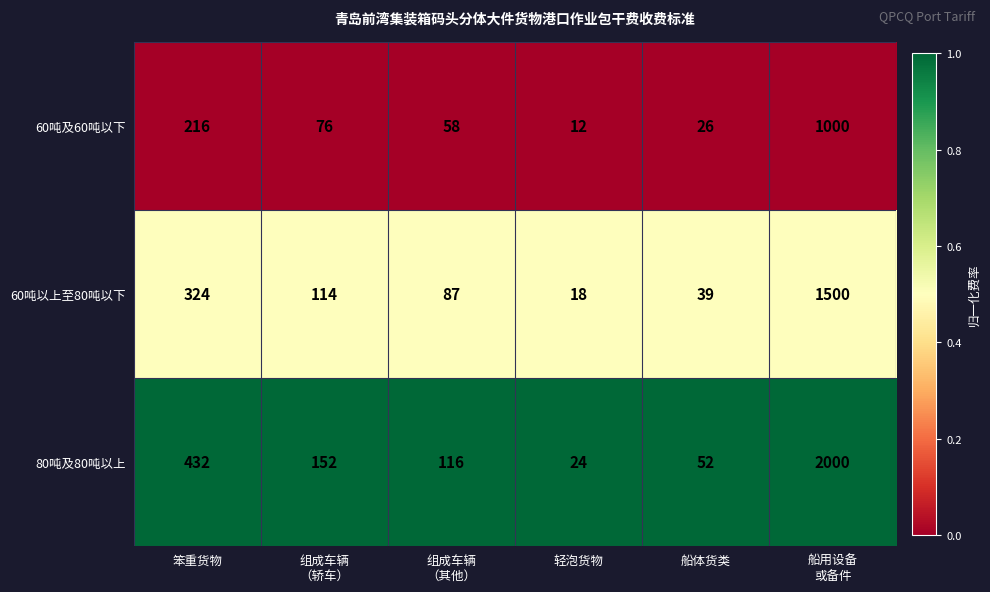

At which category is the sum across all series the highest?

船用设备
或备件